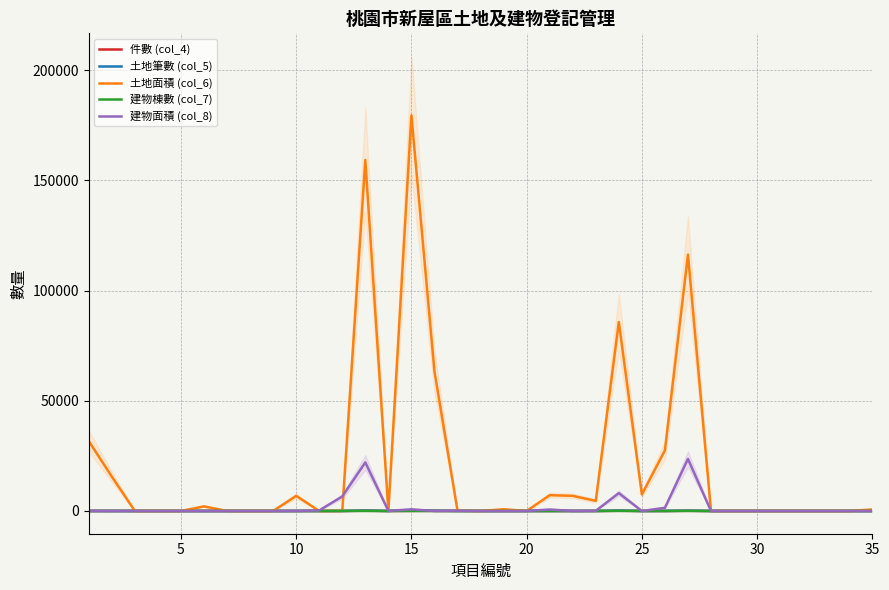

Is the value of 土地面積 (col_6) at 25 greater than the value of 件數 (col_4) at 25?

Yes